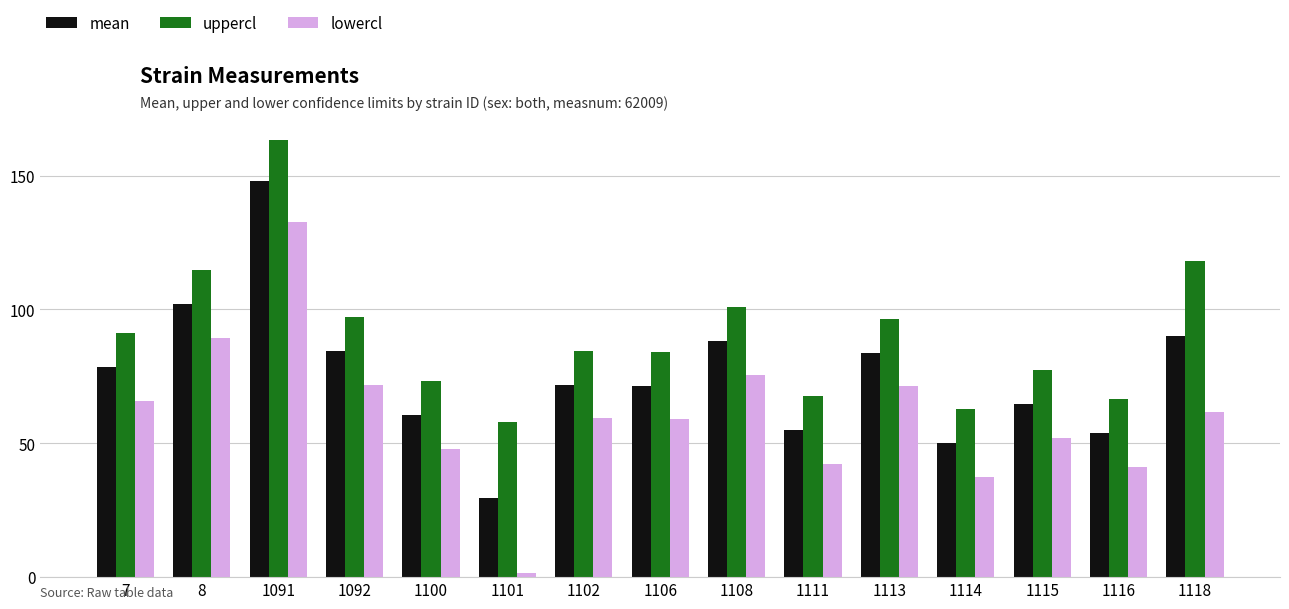

List the series in order of their peak value, highest first.

uppercl, mean, lowercl